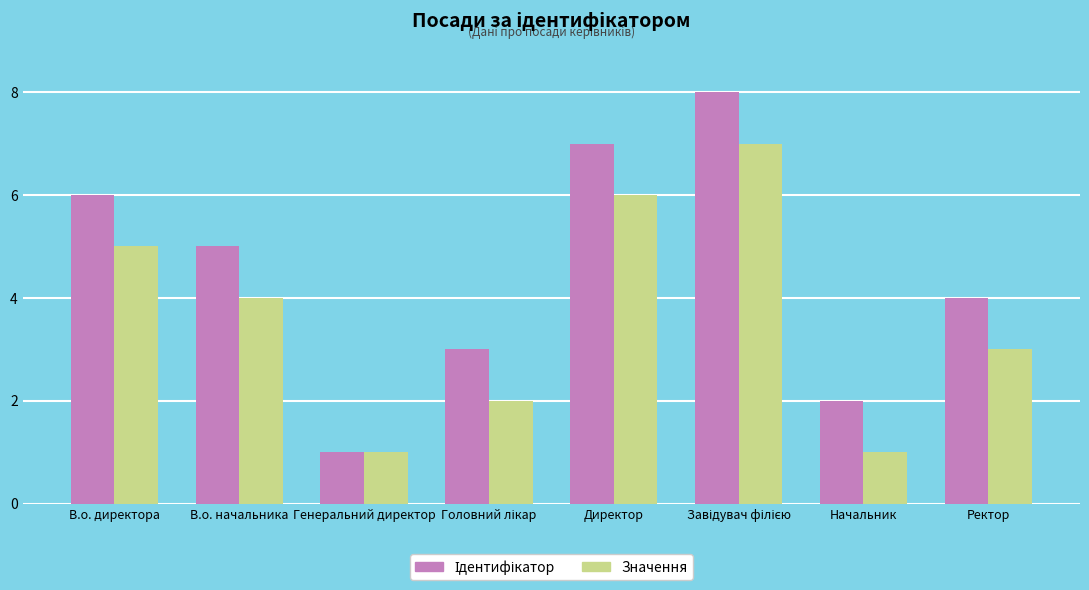

What is the sum of all Значення values?

29